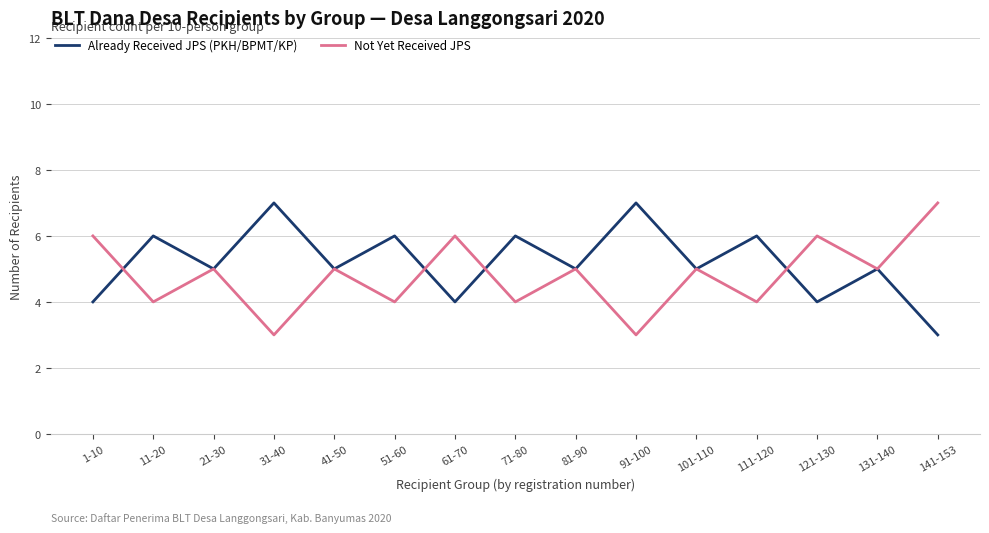

Count the number of data series in this chart.

2